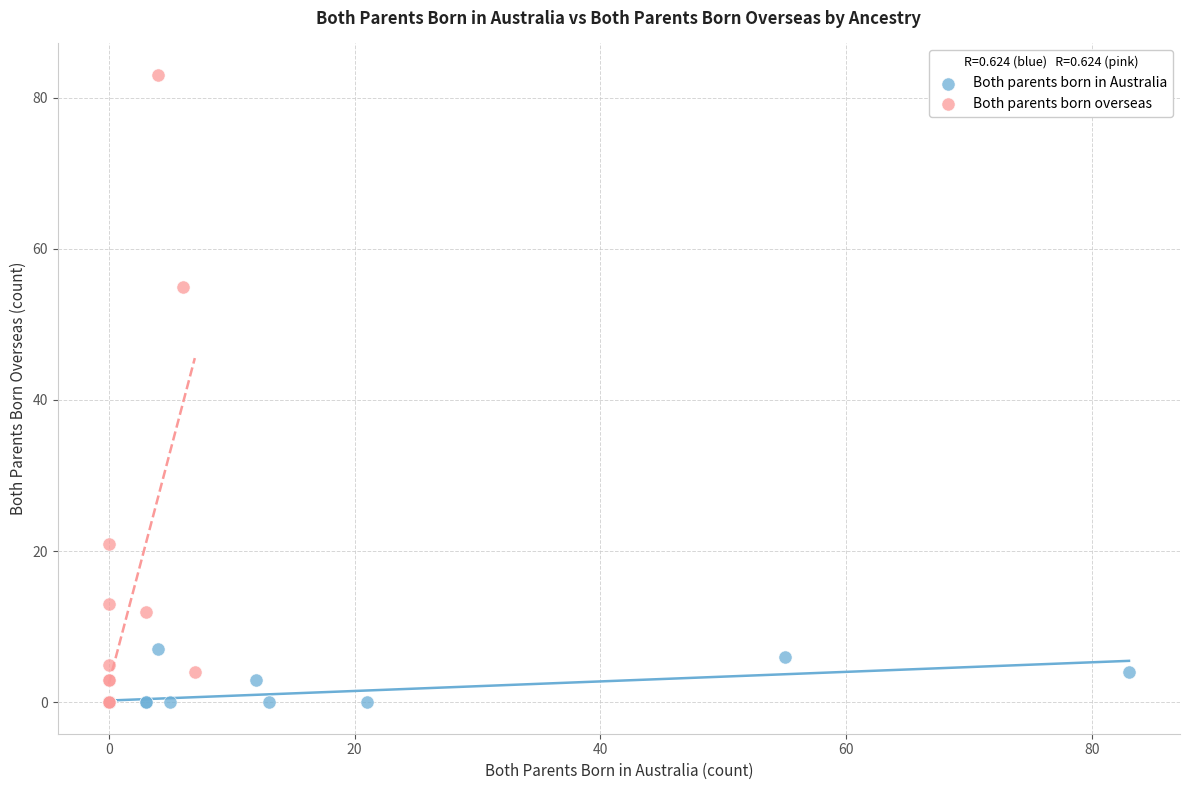

Which series has the largest Y range (max minus min)?

Both parents born overseas